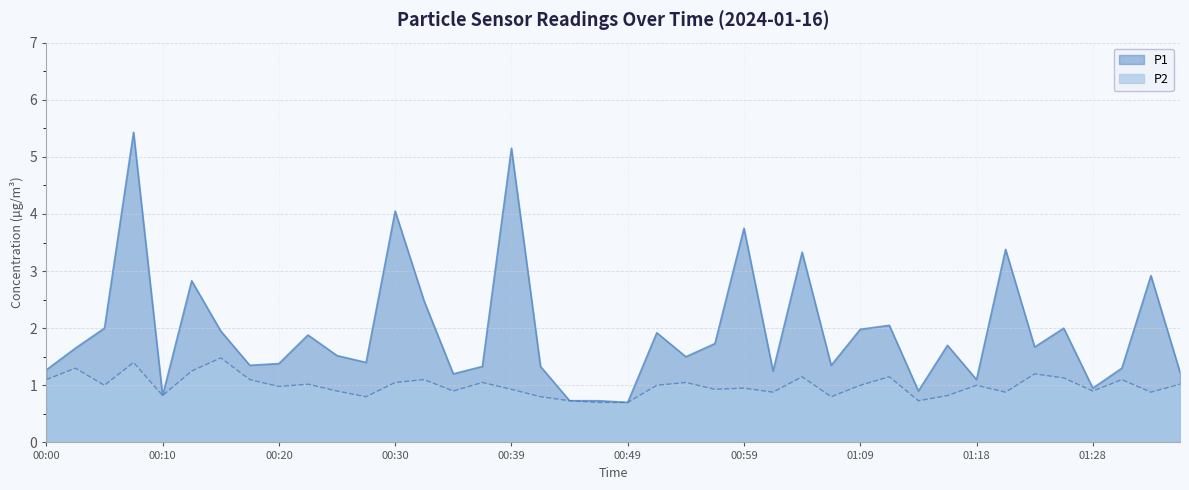

Which series has the largest range (max minus min)?

P1